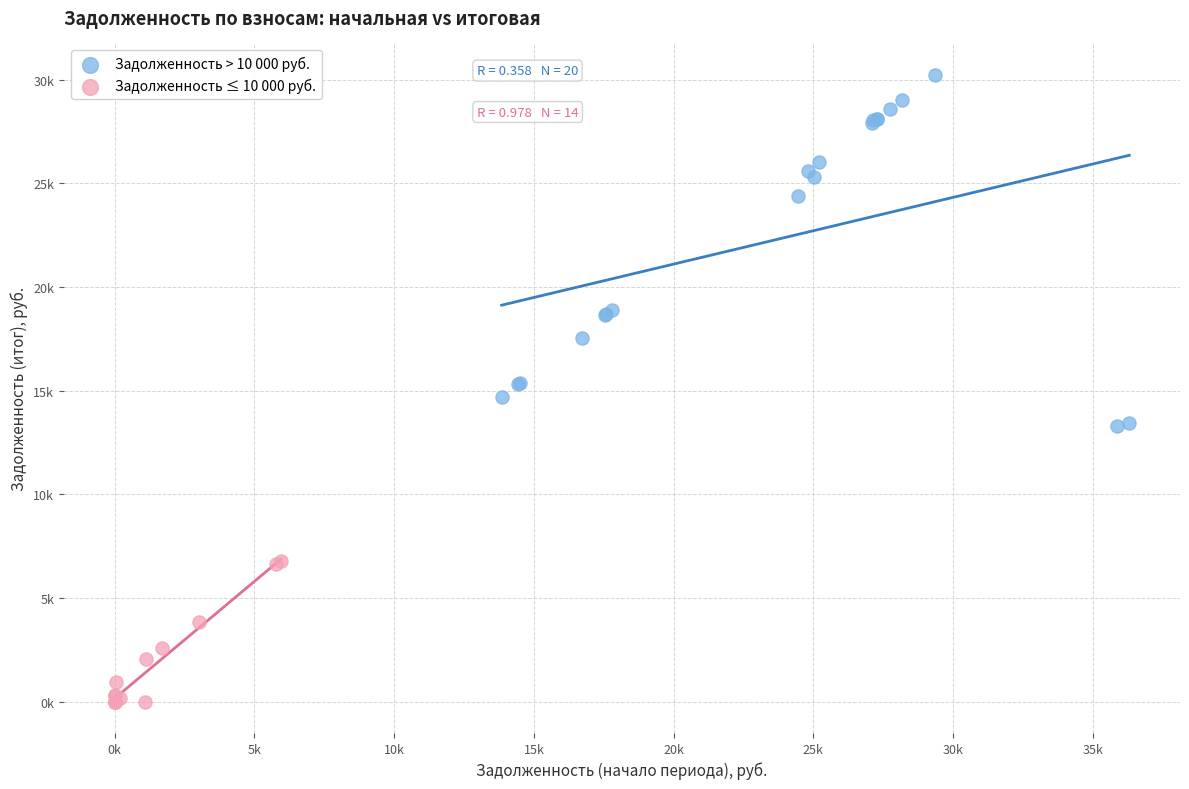

What are all the series names shown in the legend?

Задолженность > 10 000 руб., Задолженность ≤ 10 000 руб.